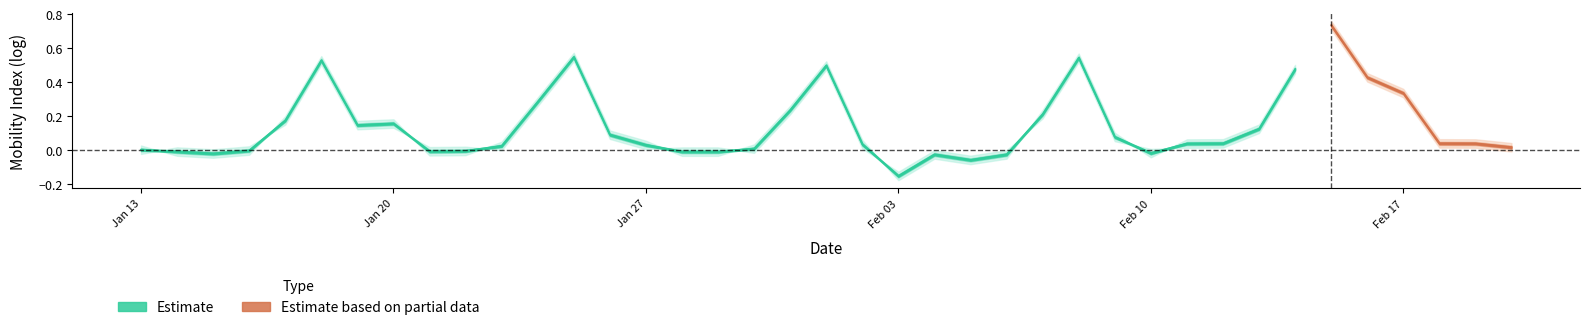

Rank the categories by value from highest to lowest.

33, 12, 26, 5, 19, 32, 34, 35, 11, 18, 25, 4, 7, 6, 31, 13, 27, 30, 36, 37, 29, 20, 14, 10, 38, 17, 0, 3, 9, 8, 1, 15, 16, 28, 2, 24, 22, 23, 21